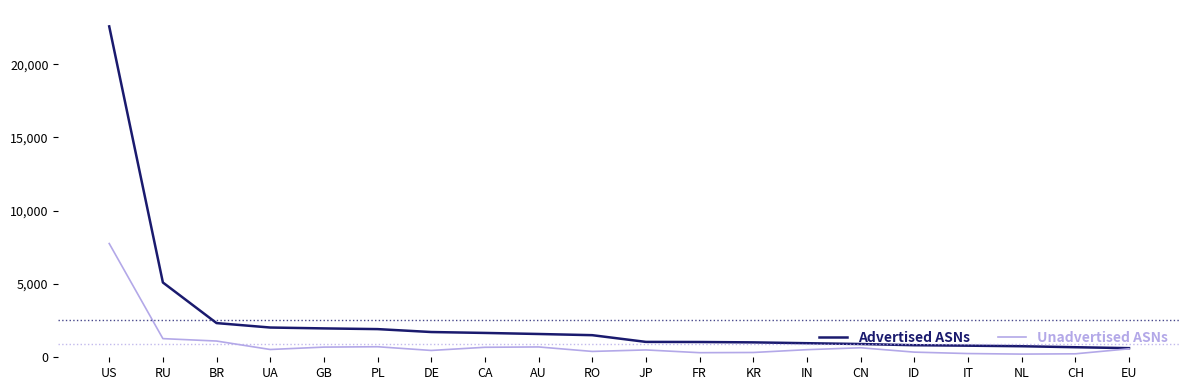

Which series has the largest total across all categories?

Advertised ASNs